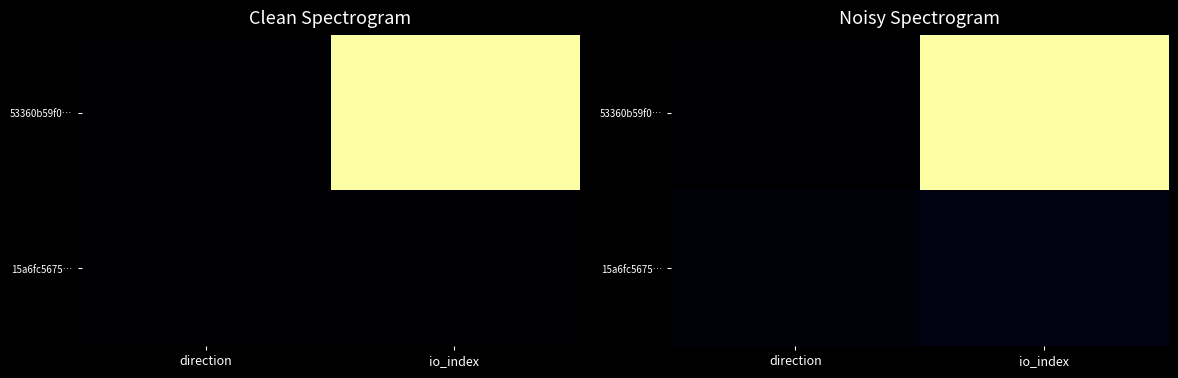

What is the minimum value for 15a6fc5675…?

38.5